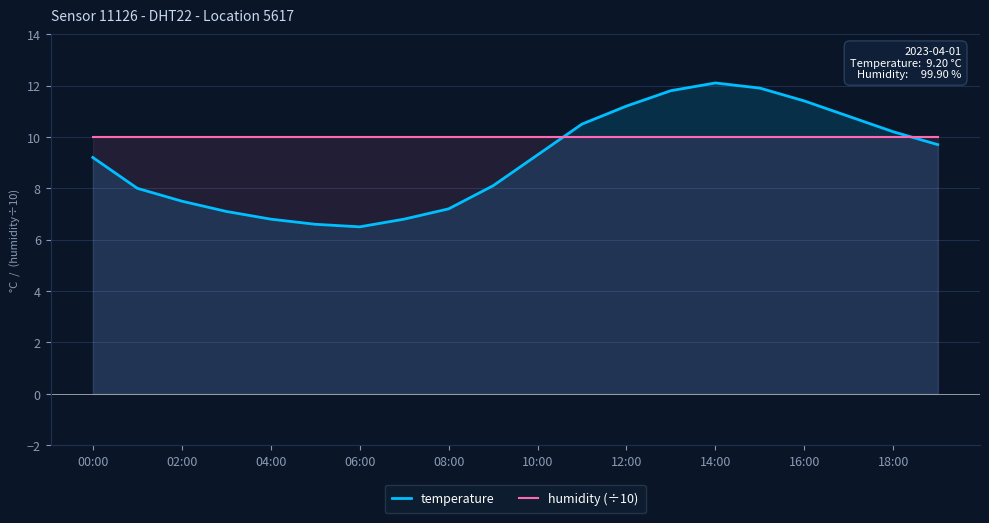

List the series in order of their peak value, lowest first.

humidity (÷10), temperature